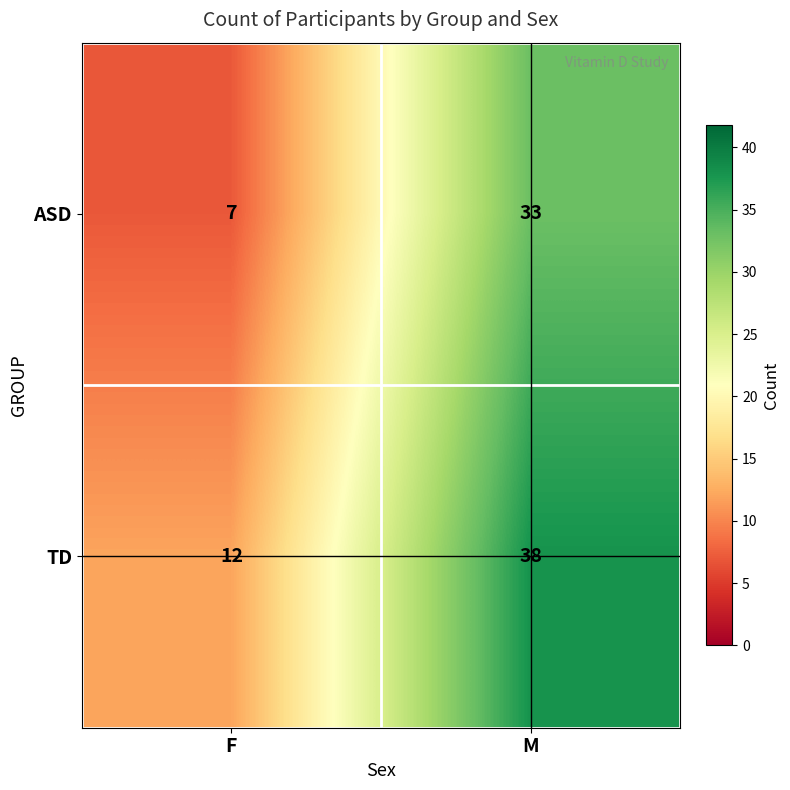

Reading right to left, list all the values displayed in this chart.

ASD: 33	7
TD: 38	12